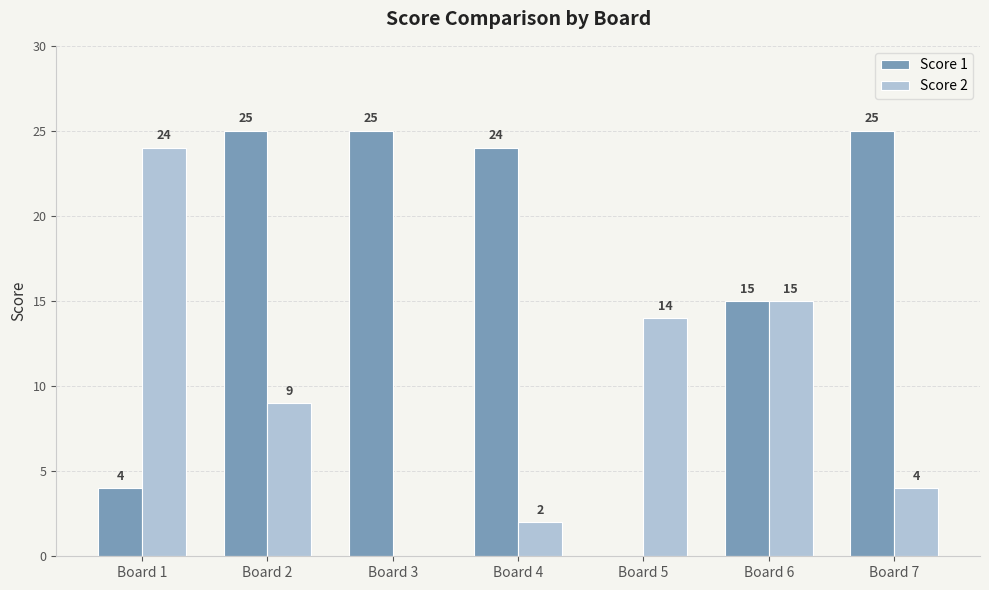

What is the total value across all series at Board 5?

14